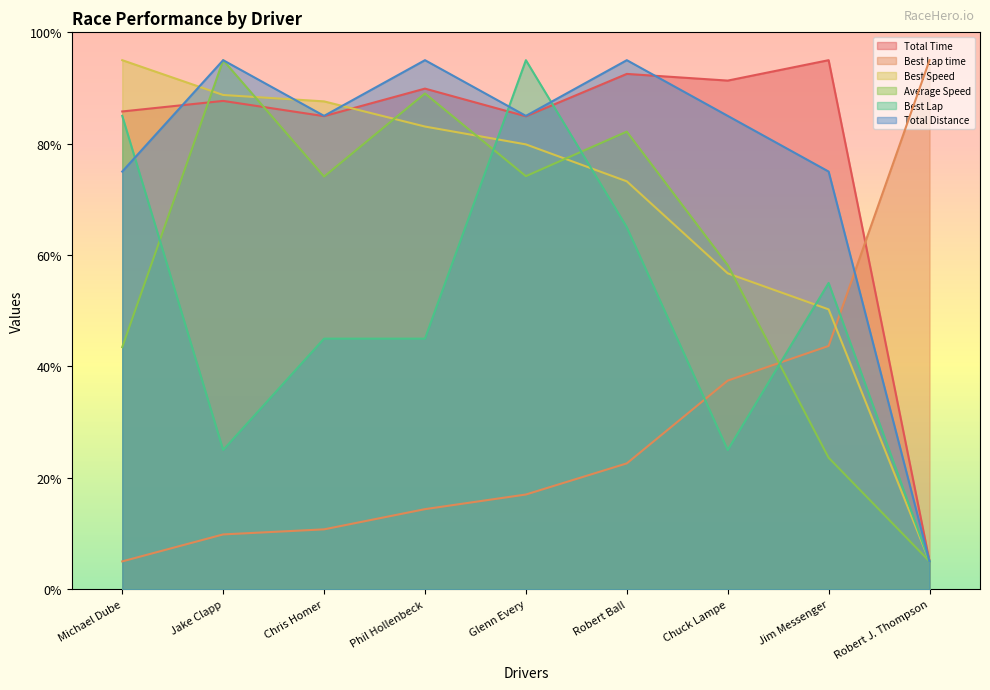

Which series has the largest range (max minus min)?

Total Time